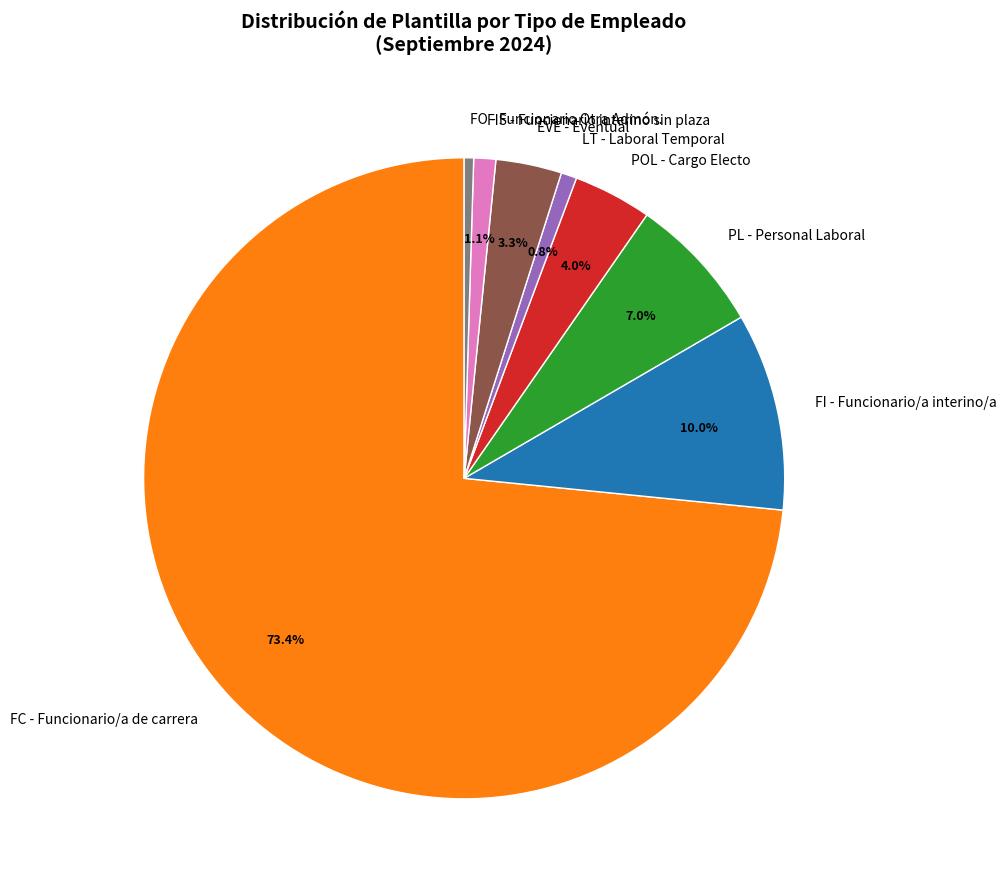

Is it true that FC - Funcionario/a de carrera is 65% of the pie?

False